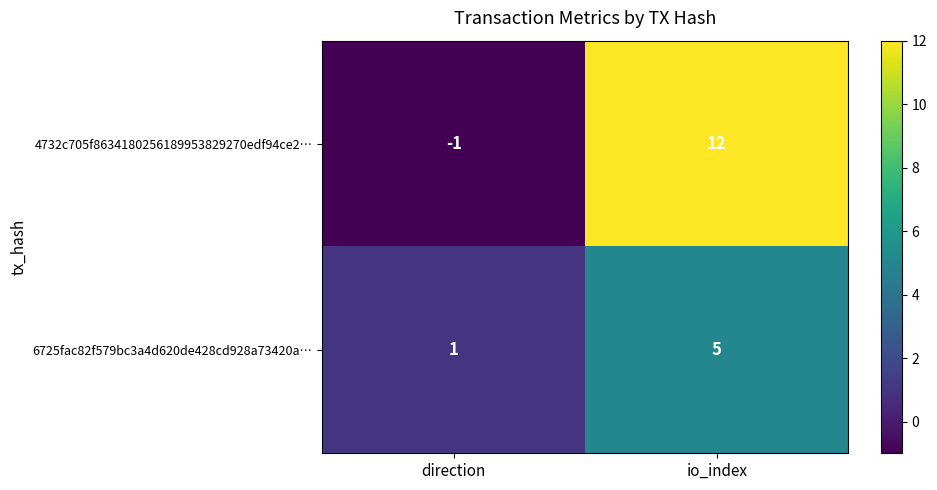

Which series has the widest spread of values?

4732c705f8634180256189953829270edf94ce2…